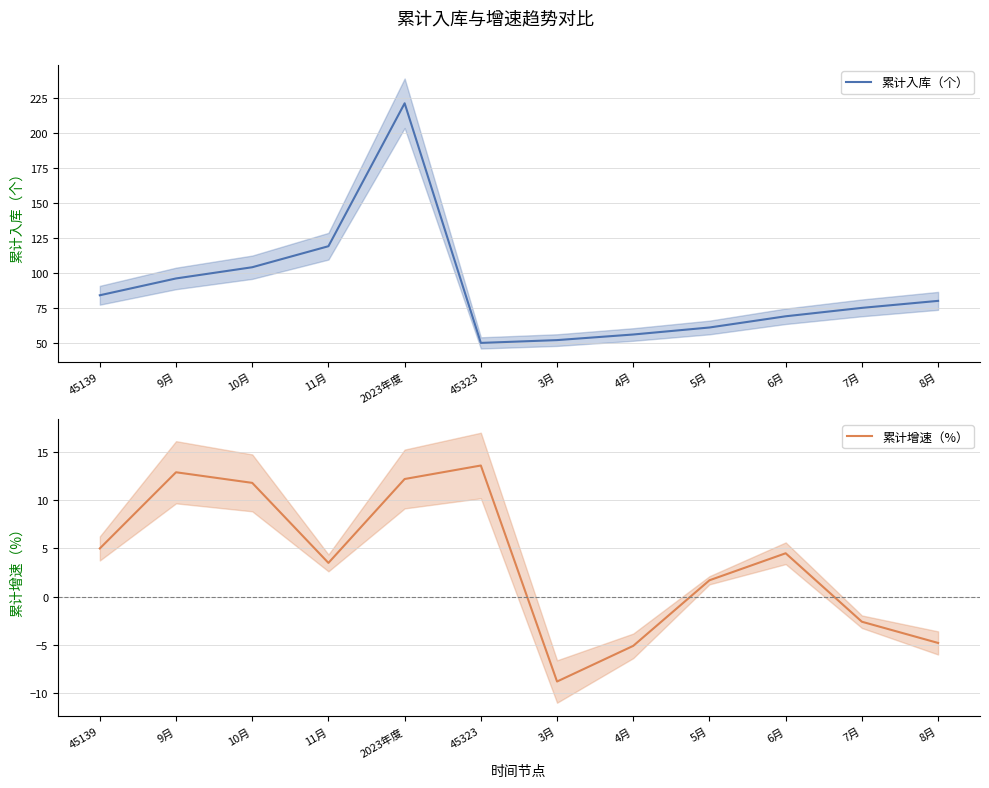

True or false: 累计入库（个） and 累计增速（%） cross at least once.

False